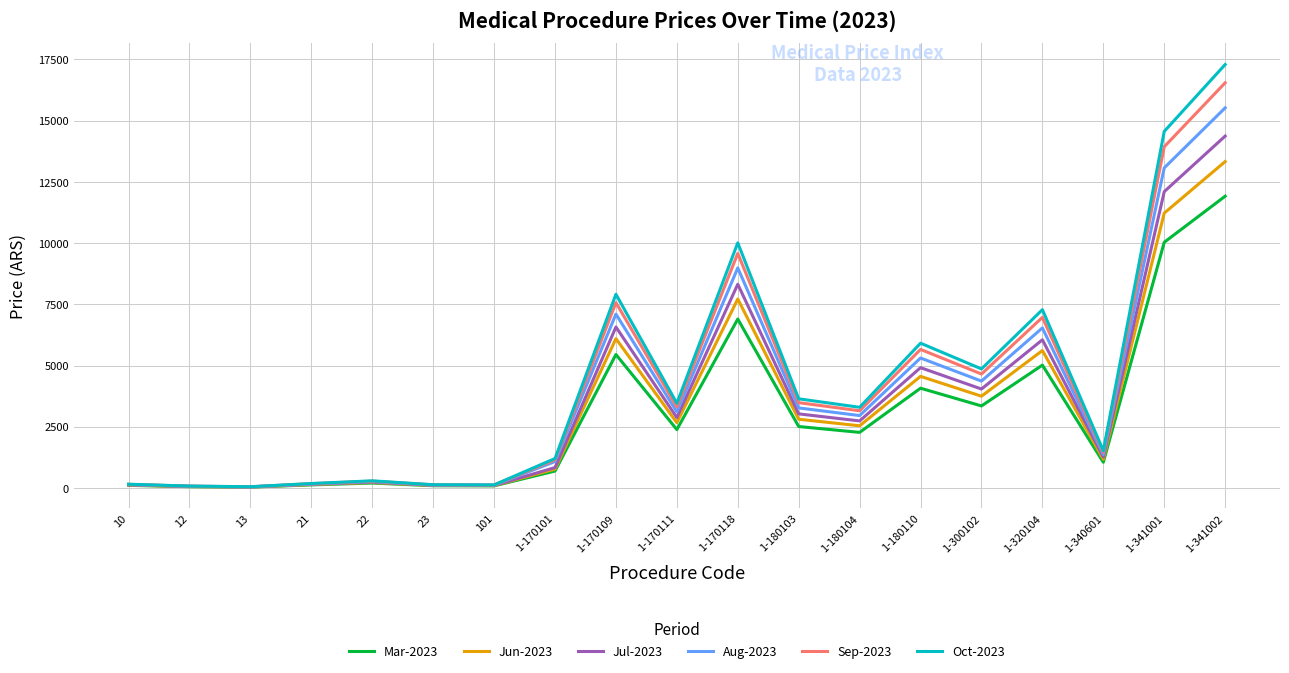

Where does the Jul-2023 series first go above 2736?

1-170109